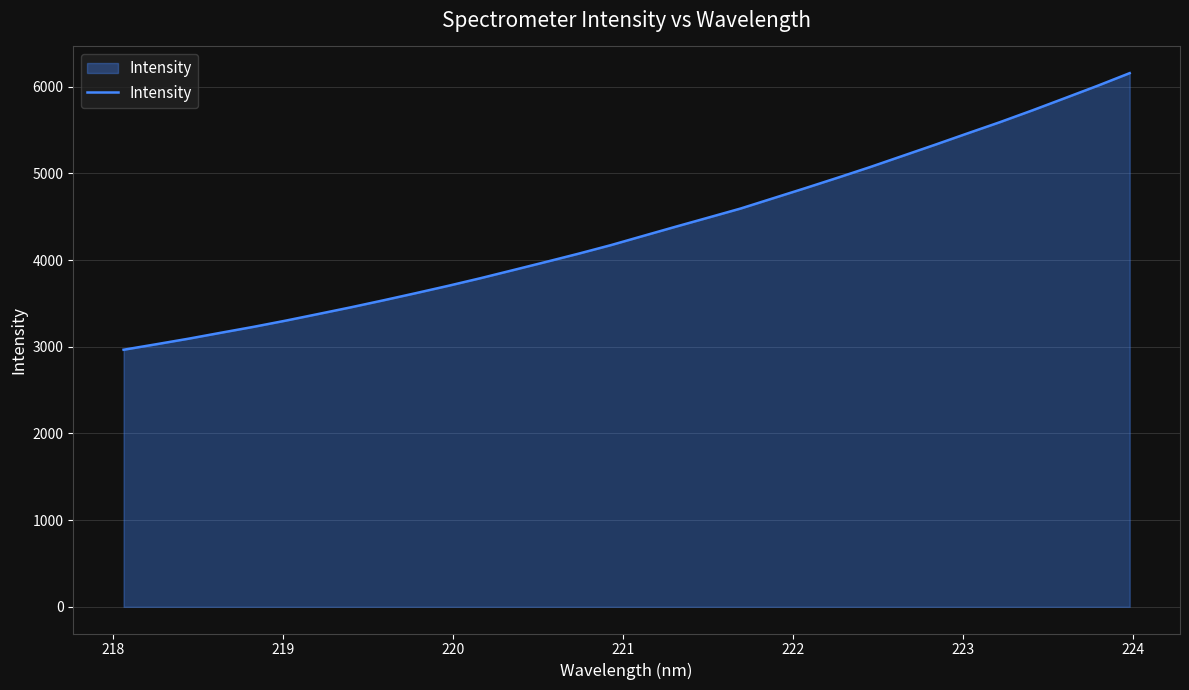

How many lines are shown in the chart?

1